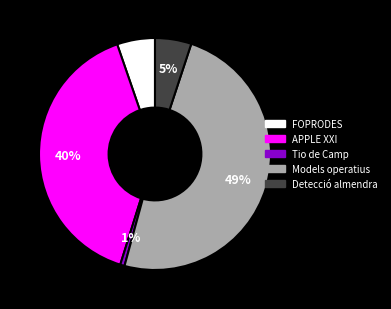

Count the number of slices in the pie.

5